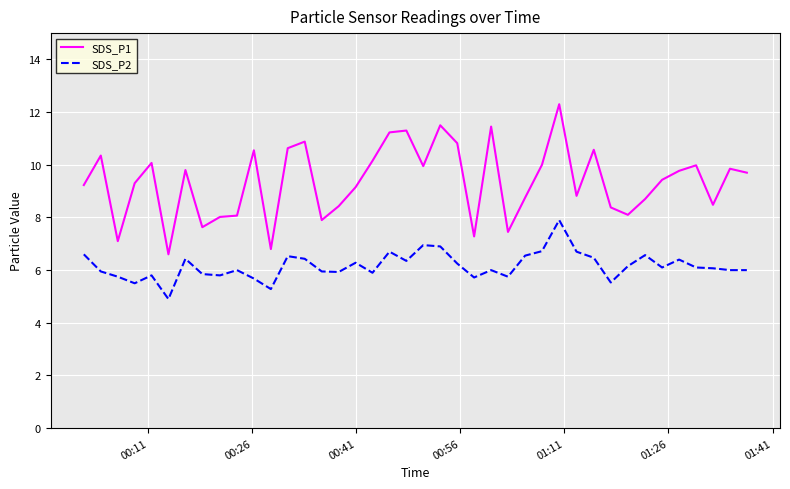

Which series has the widest spread of values?

SDS_P1